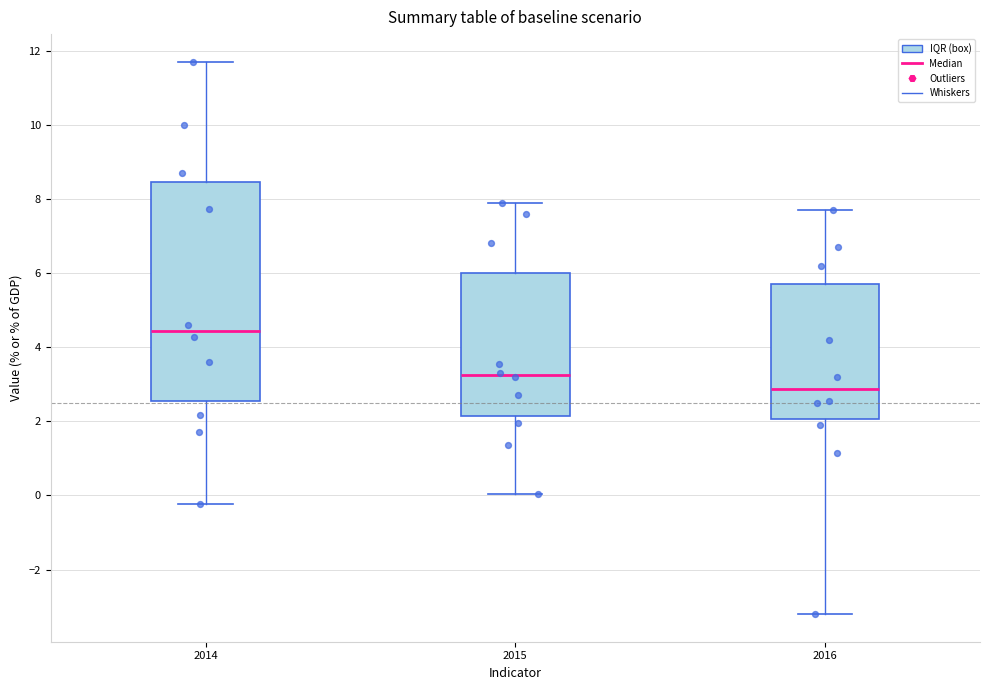

Reading left to right, transcribe this box plot: for each box, give where its median line is, the range the box spans, and where its two whiskers end, as read against the y-axis. The values are not printed on the chart, so give them approximately, as read against the axis.

2014: median 4.4, box 2.6 to 8.4, whiskers -0.2 to 11.8
2015: median 3.2, box 2.2 to 6.0, whiskers 0.0 to 8.0
2016: median 2.8, box 2.0 to 5.8, whiskers -3.2 to 7.8